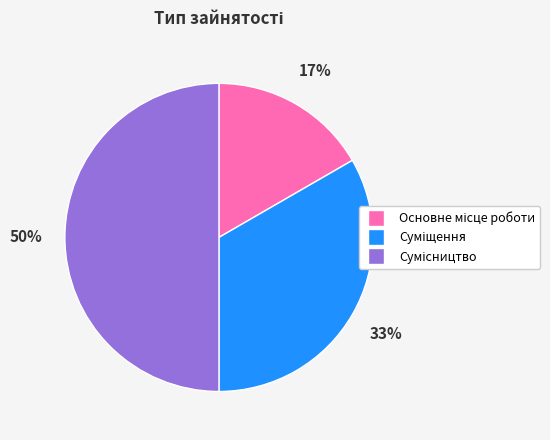

How many segments does this pie chart have?

3